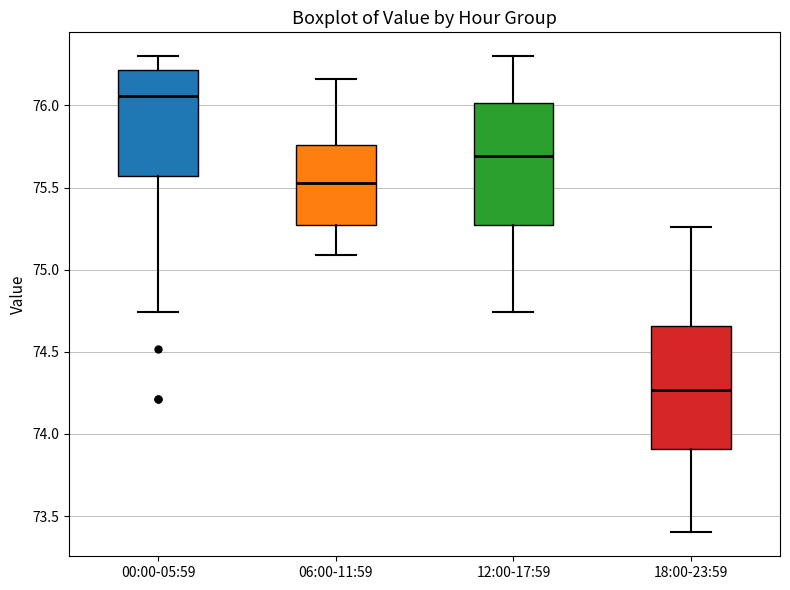

Reading left to right, transcribe this box plot: for each box, give where its median line is, the range the box spans, and where its two whiskers end, as read against the y-axis. The values are not printed on the chart, so give them approximately, as read against the axis.

00:00-05:59: median 76.05, box 75.55 to 76.20, whiskers 74.75 to 76.30
06:00-11:59: median 75.55, box 75.25 to 75.75, whiskers 75.10 to 76.15
12:00-17:59: median 75.70, box 75.25 to 76.00, whiskers 74.75 to 76.30
18:00-23:59: median 74.25, box 73.90 to 74.65, whiskers 73.40 to 75.25